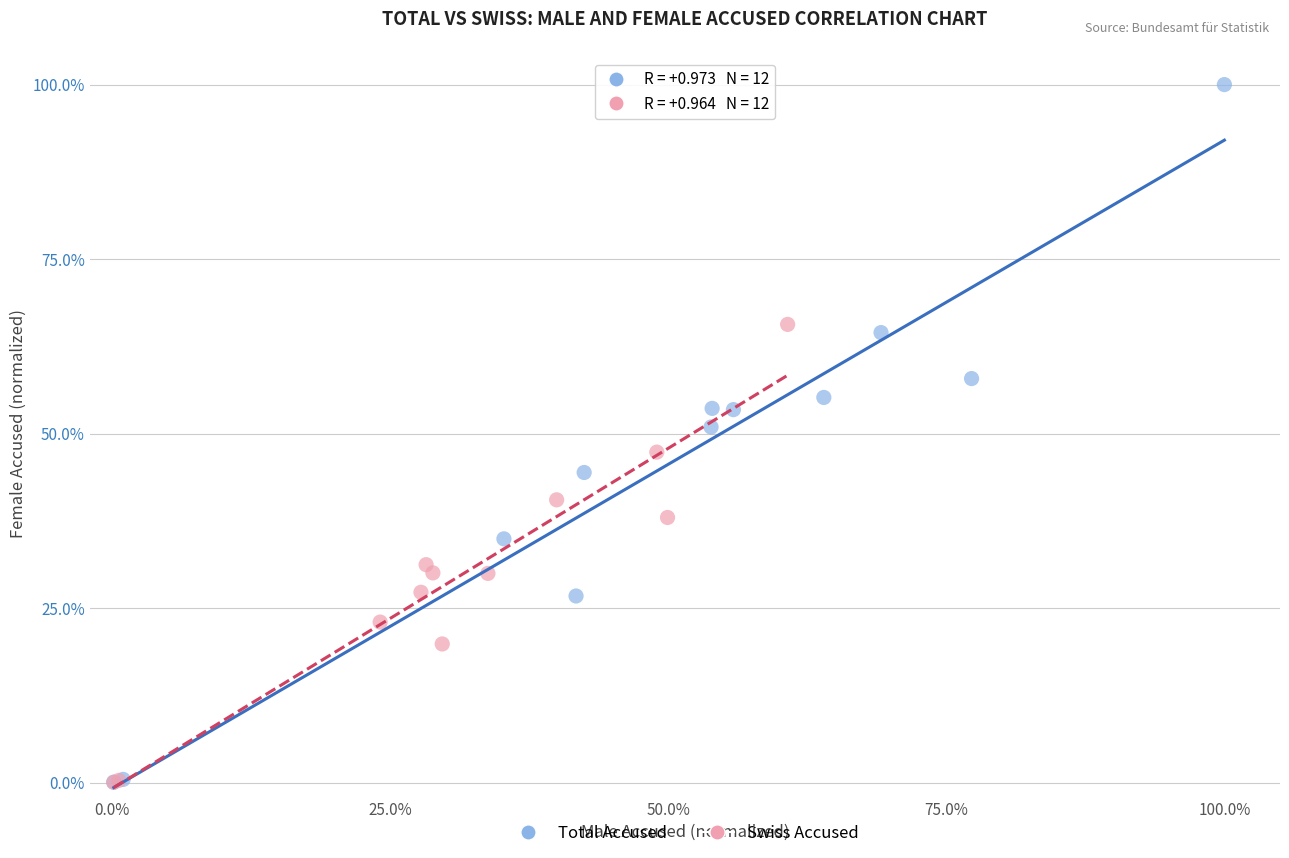

Which series has the widest spread of Y values?

Total Accused